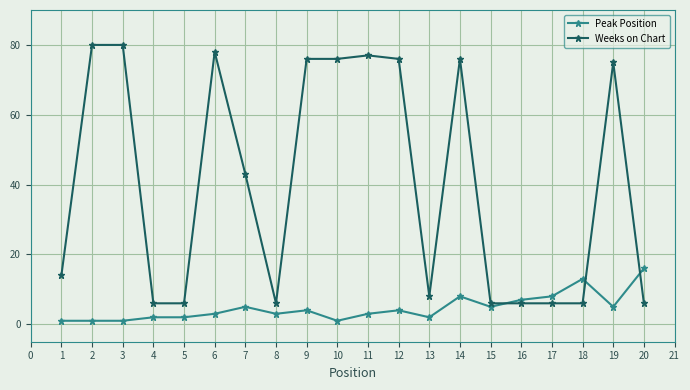

Where do Weeks on Chart and Peak Position first cross each other?

15 and 16